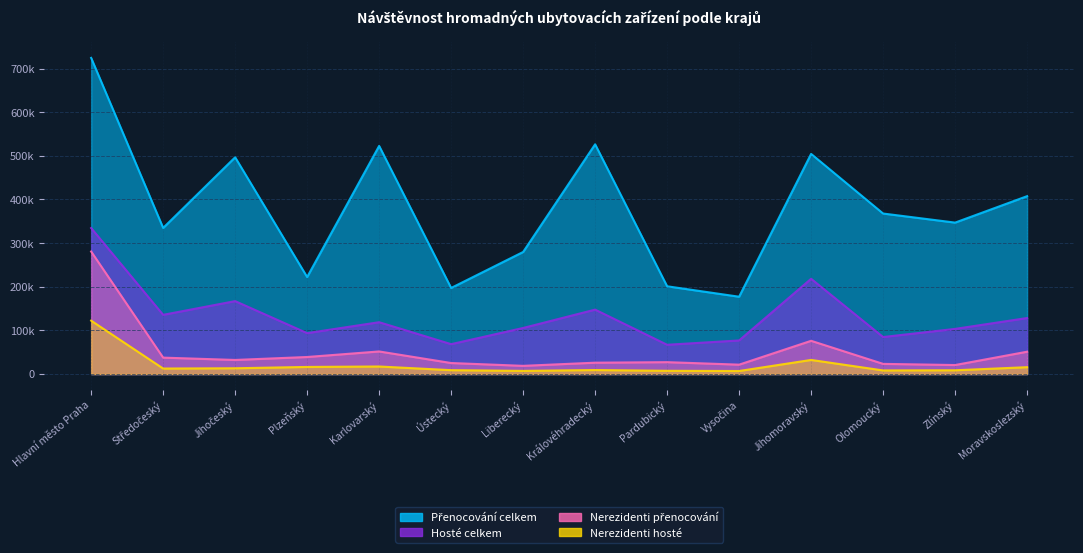

Where is the first local minimum for Hosté celkem?

Středočeský